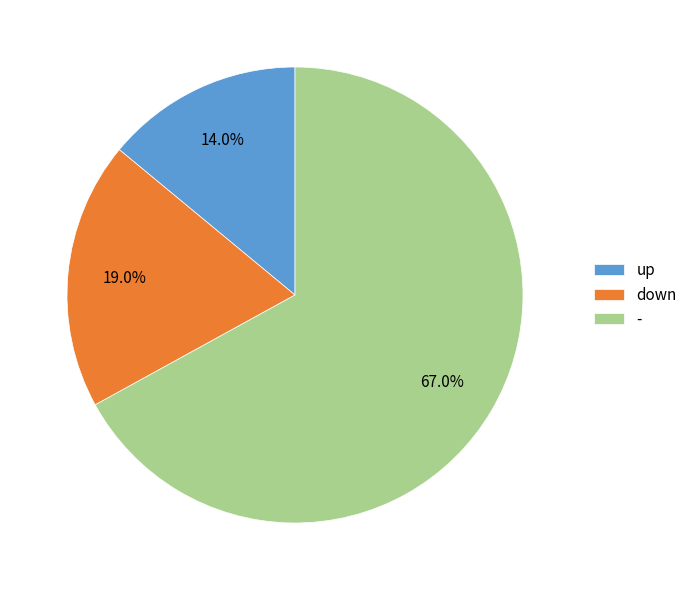

How many segments does this pie chart have?

3